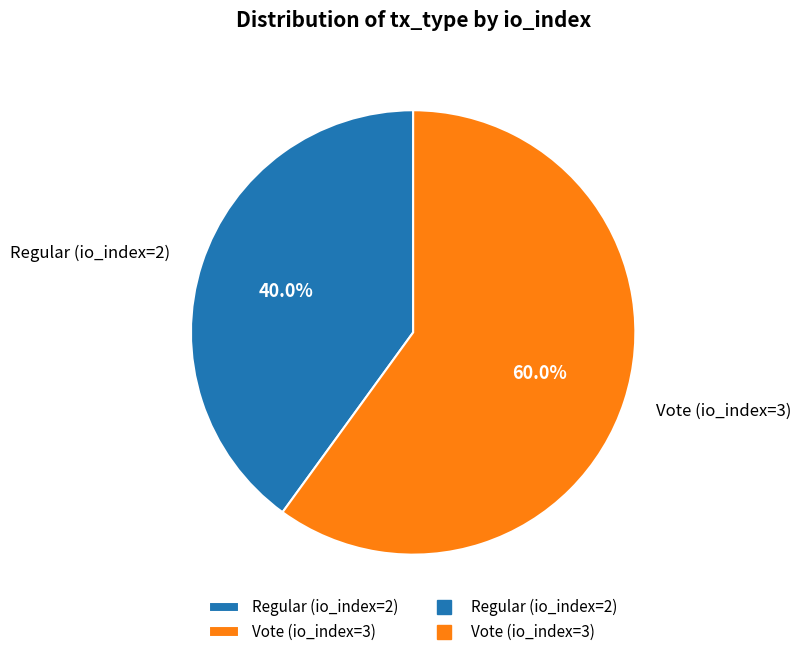

Does Regular (io_index=2) account for over 50% of the chart?

No